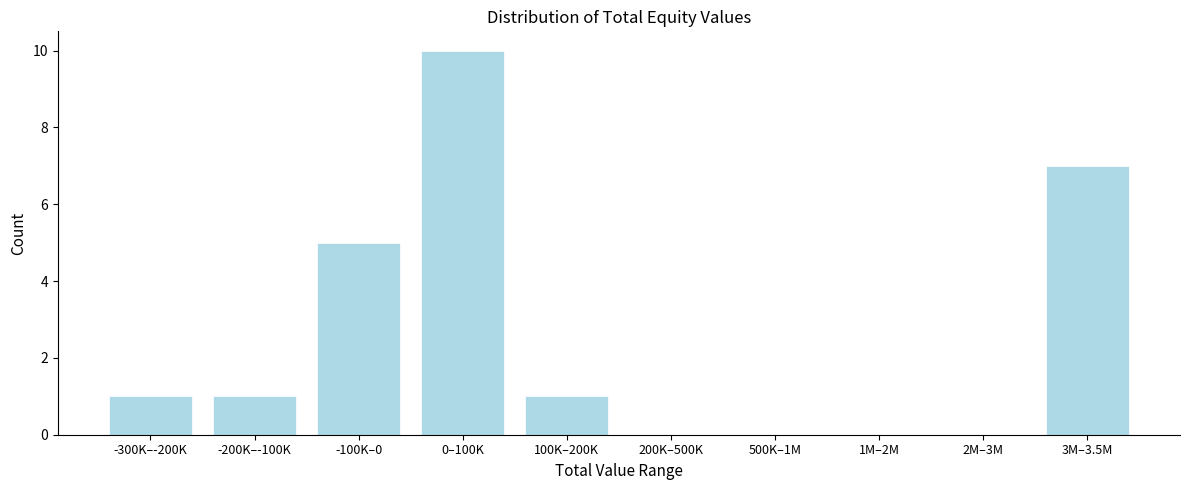

Reading left to right, extract all data points from this chart.

-300K–-200K=1	-200K–-100K=1	-100K–0=5	0–100K=10	100K–200K=1	200K–500K=0	500K–1M=0	1M–2M=0	2M–3M=0	3M–3.5M=7